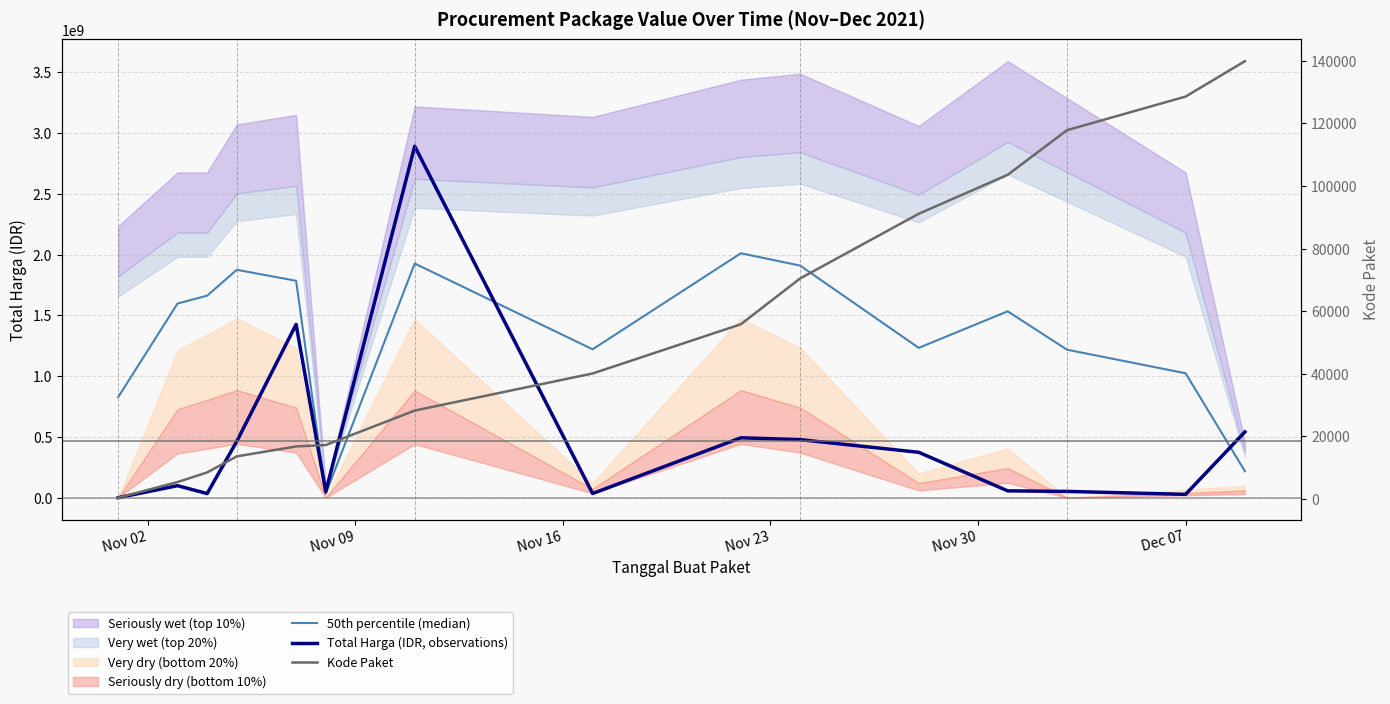

Which category has the lowest value across all series?

Nov 02